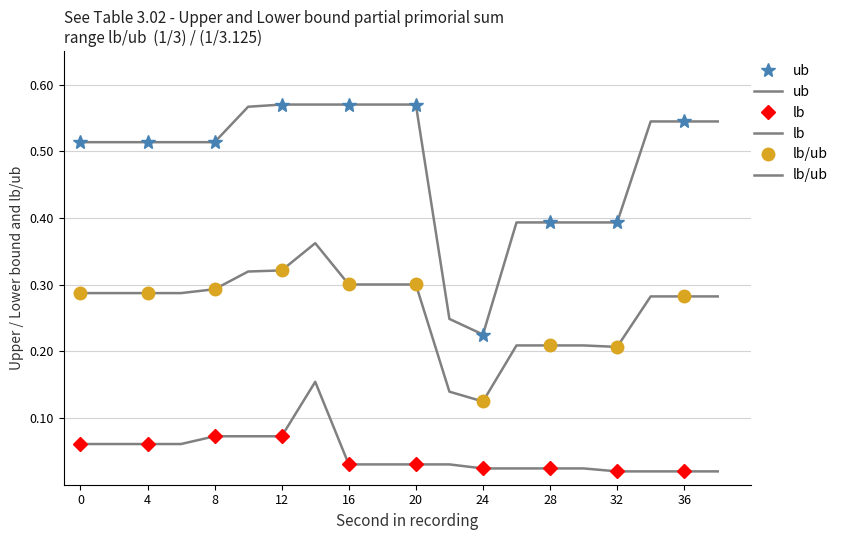

Is the value of lb/ub at 16 greater than the value of lb at 8?

Yes